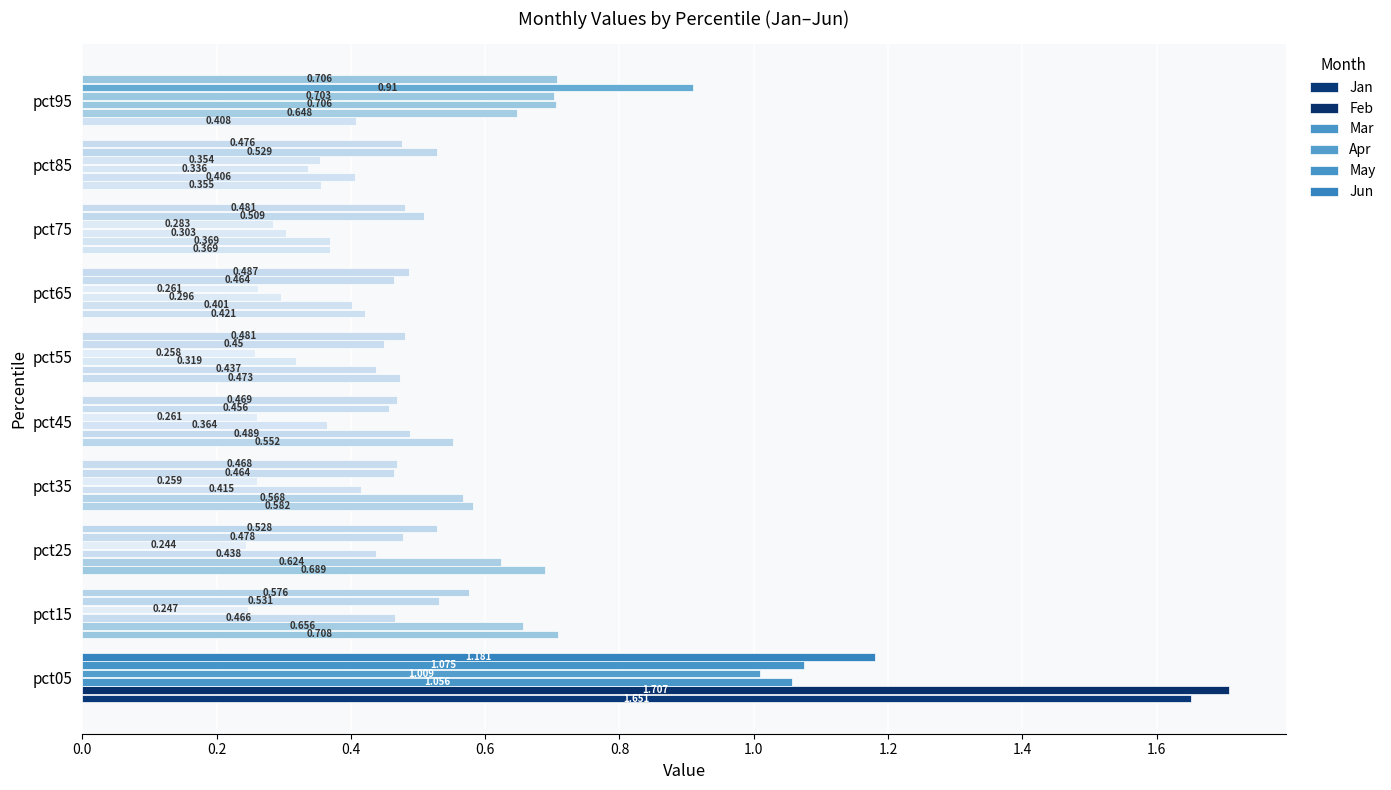

How many categories are shown in the chart?

10